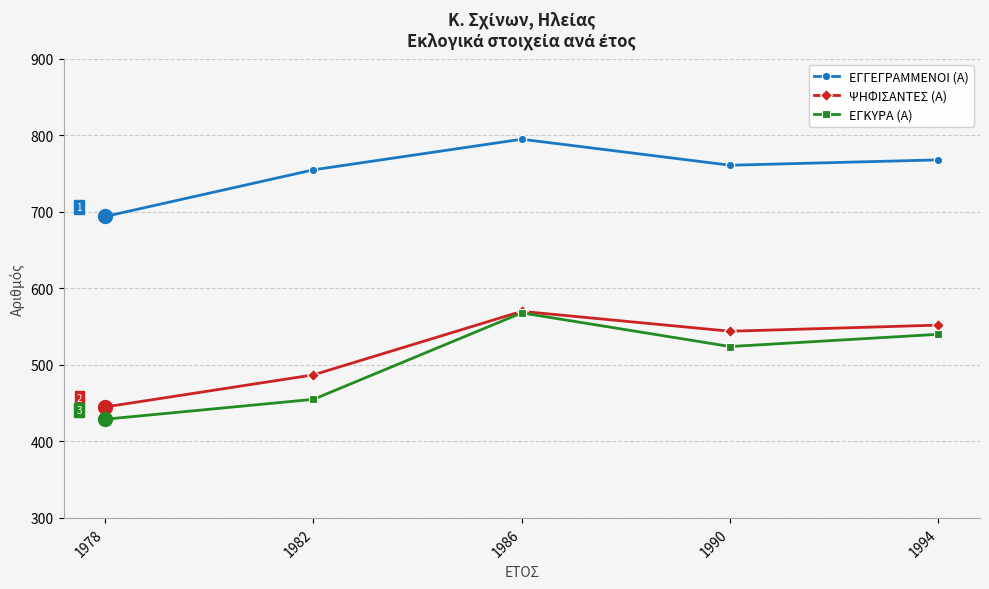

Where is the first local minimum for ΨΗΦΙΣΑΝΤΕΣ (Α)?

1990